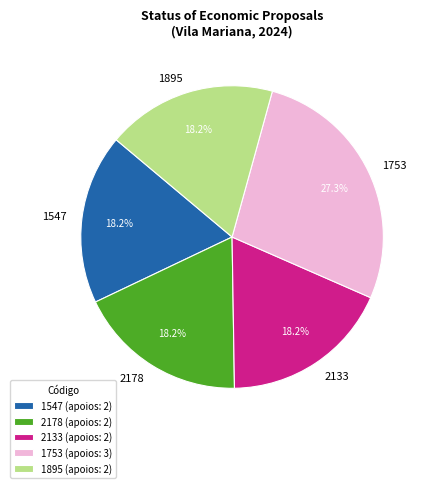

To the nearest percent, what is the difference between the largest and smallest slice percentages?

9%